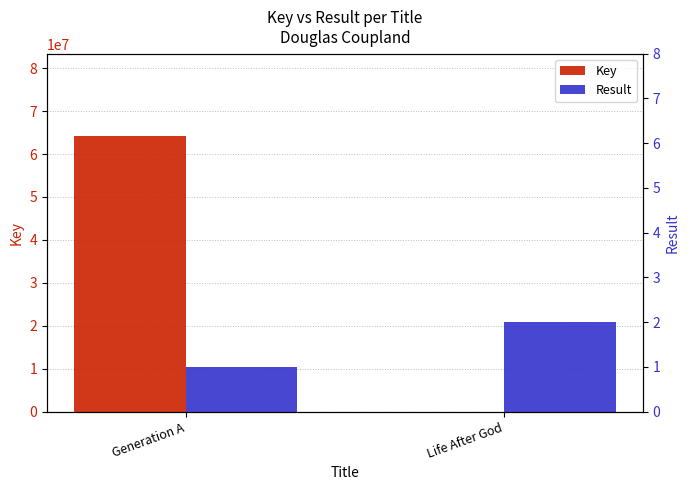

What is the maximum value shown in the chart?

64134294